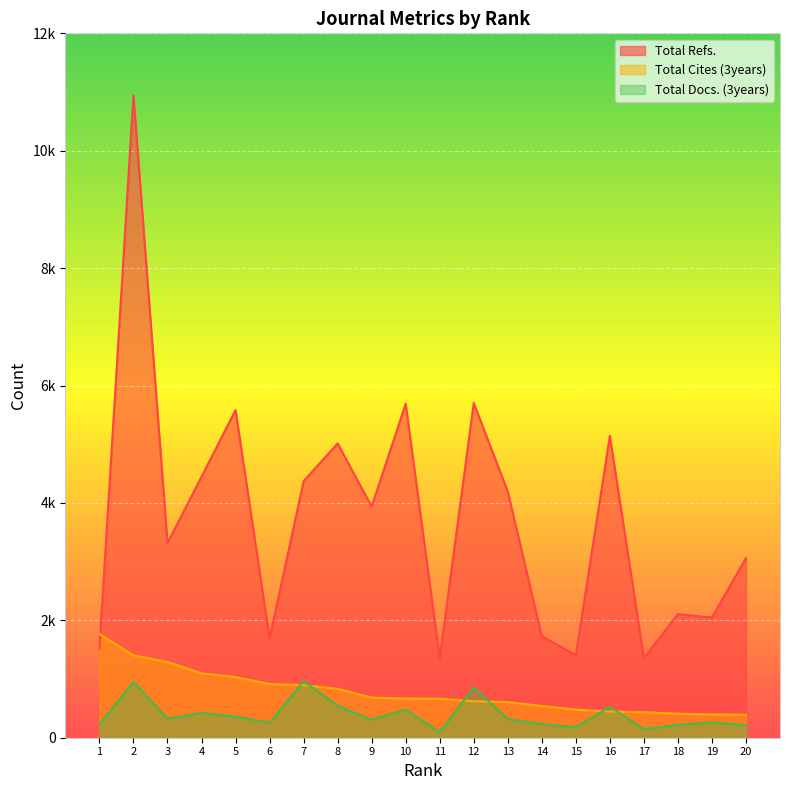

Where is the first local minimum for Total Docs. (3years)?

3